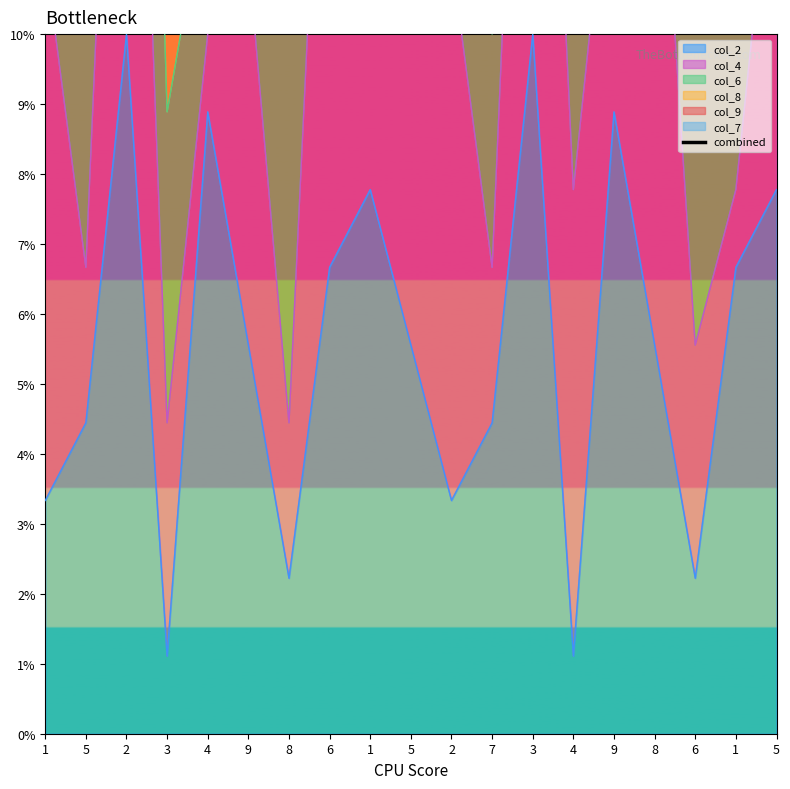

Read the value at 1.

37.8